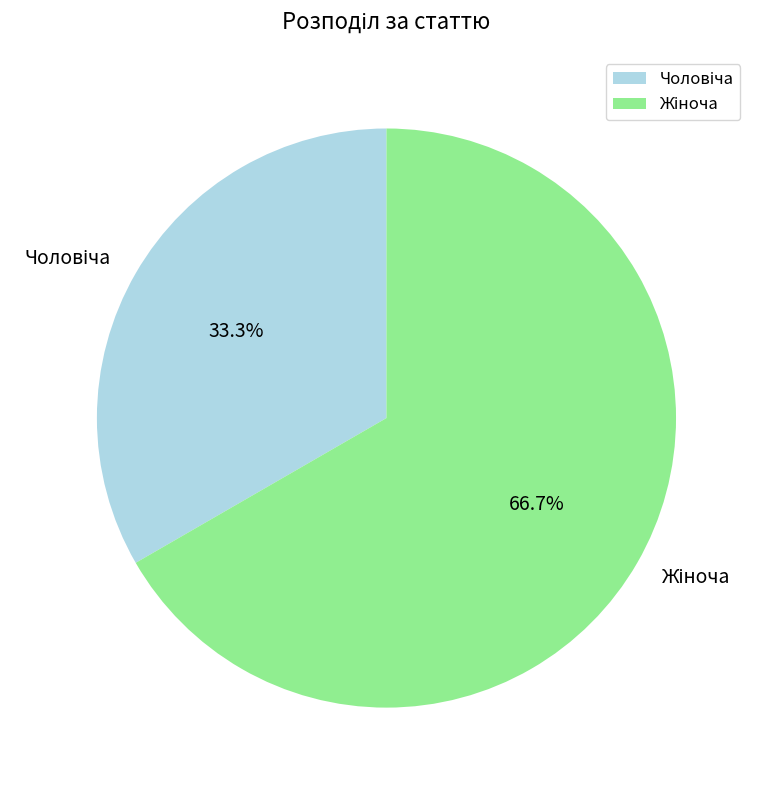

Is there a majority slice in this chart?

Yes